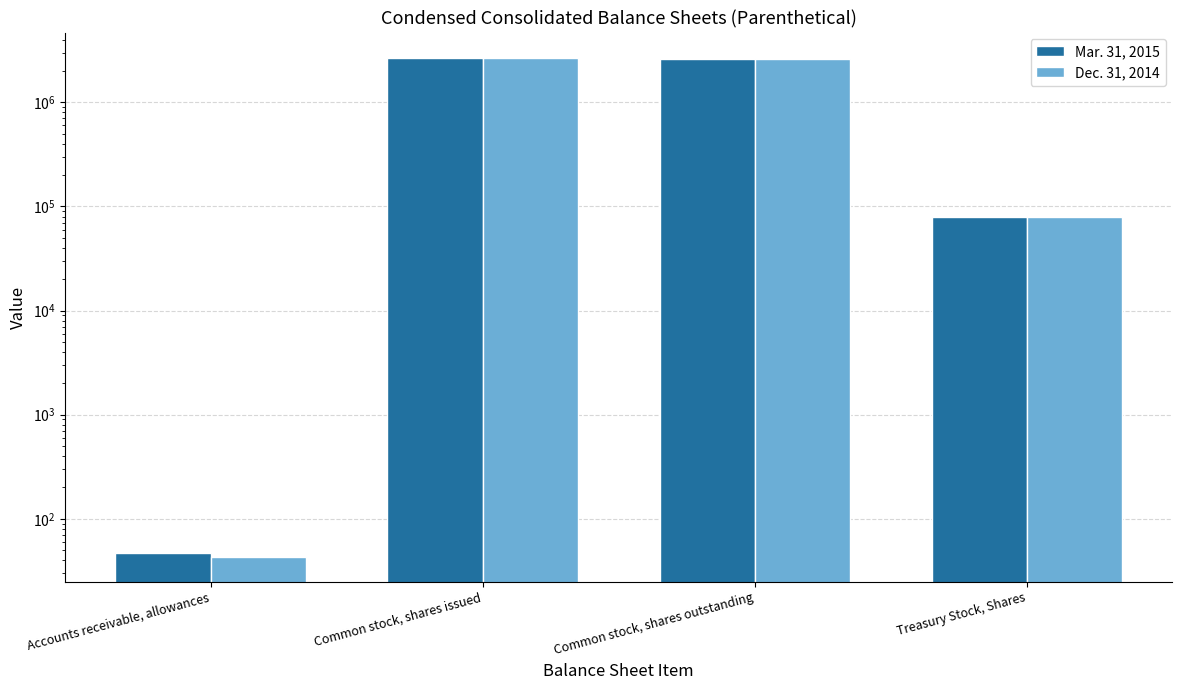

How many bars are there in total?

8